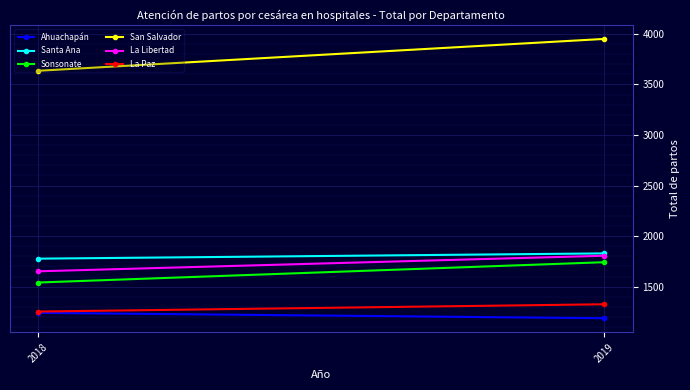

Reading left to right, what are all the values shown in this chart?

Ahuachapán: 2018=1241	2019=1188
Santa Ana: 2018=1777	2019=1829
Sonsonate: 2018=1541	2019=1742
San Salvador: 2018=3635	2019=3950
La Libertad: 2018=1652	2019=1806
La Paz: 2018=1254	2019=1326